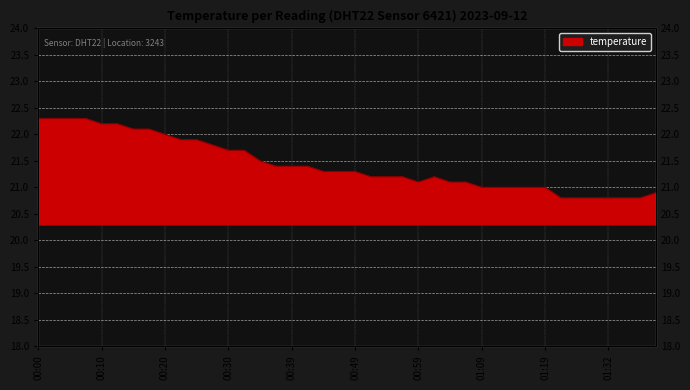

What position from the left is 00:20?

9